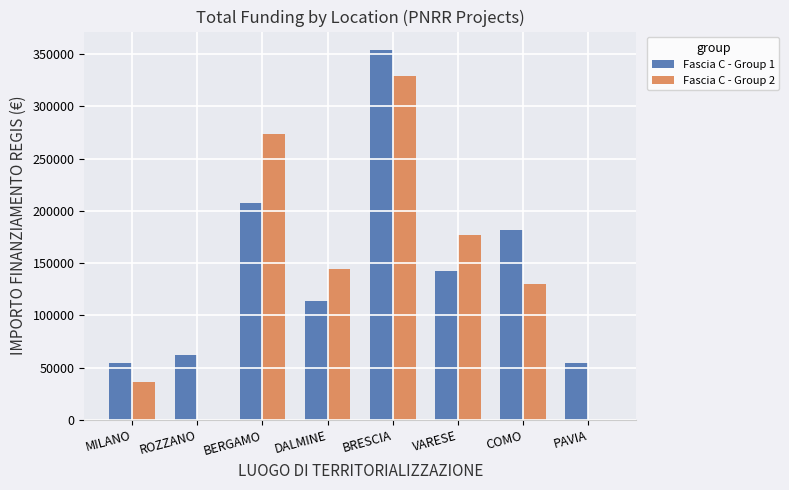

Where is Fascia C - Group 1 nearest to the value 204000?

BERGAMO